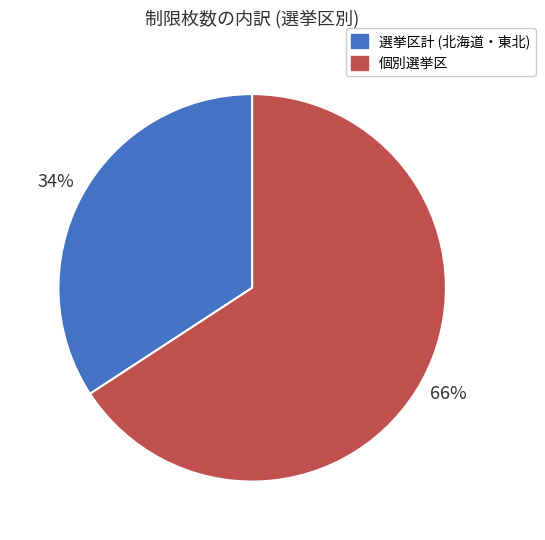

Is it true that 個別選挙区 is 58% of the pie?

False